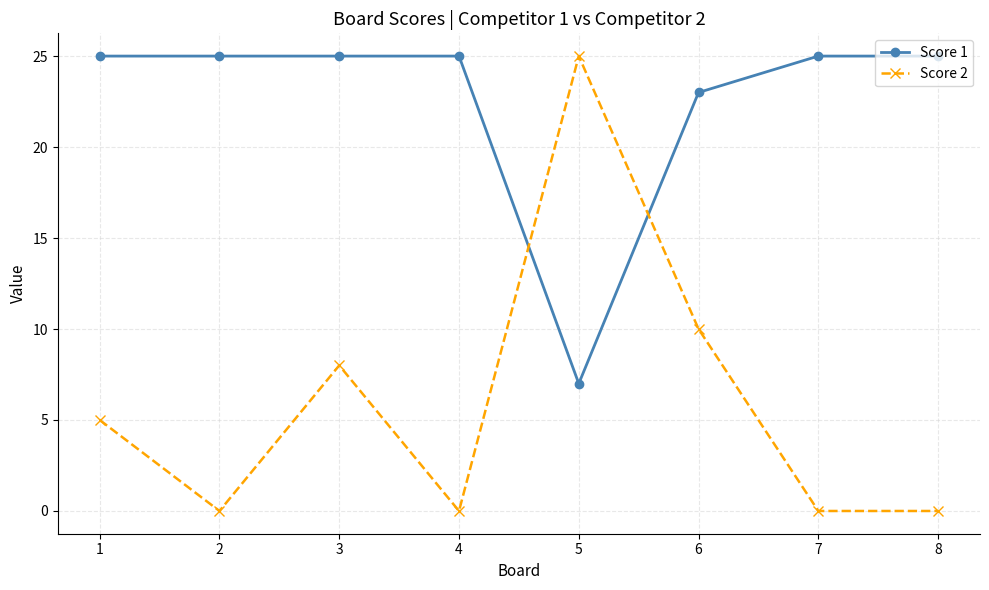

Reading left to right, what are all the values shown in this chart?

Score 1: 1=25	2=25	3=25	4=25	5=7	6=23	7=25	8=25
Score 2: 1=5	2=0	3=8	4=0	5=25	6=10	7=0	8=0